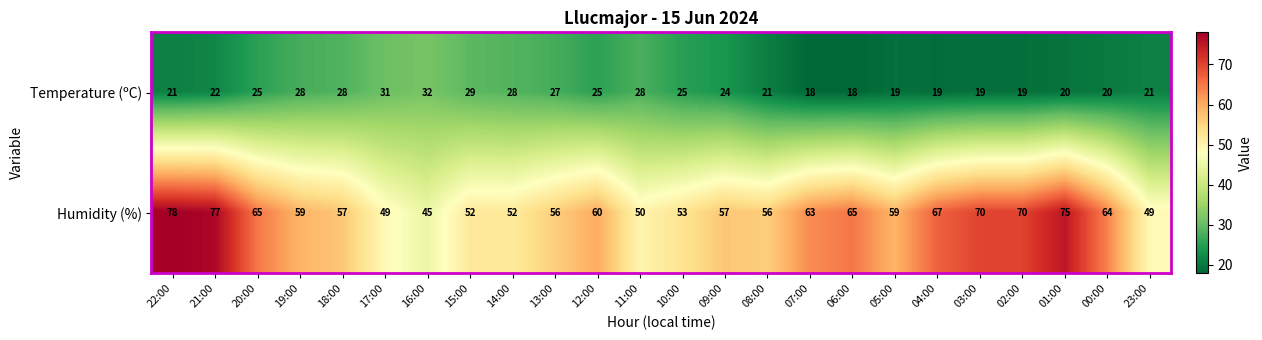

Where does the Temperature (ºC) series first go above 24?

20:00